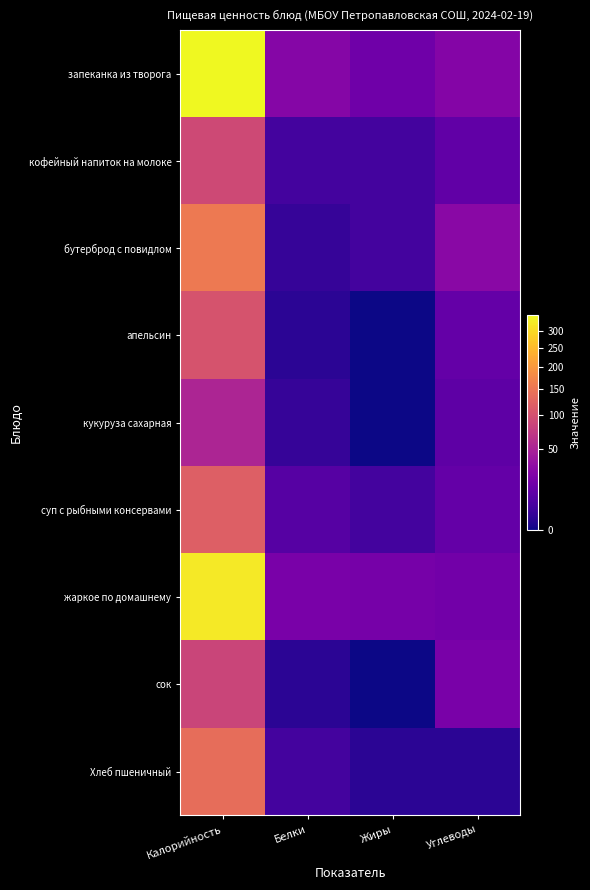

Reading left to right, list all the values displayed in this chart.

запеканка из творога: Калорийность=348	Белки=26	Жиры=16	Углеводы=25
кофейный напиток на молоке: Калорийность=91	Белки=4	Жиры=4	Углеводы=11
бутерброд с повидлом: Калорийность=156	Белки=2	Жиры=4	Углеводы=28
апельсин: Калорийность=103	Белки=1	Жиры=0	Углеводы=12
кукуруза сахарная: Калорийность=52	Белки=2	Жиры=0	Углеводы=10
суп с рыбными консервами: Калорийность=118	Белки=8	Жиры=4	Углеводы=12
жаркое по домашнему: Калорийность=323	Белки=20	Жиры=19	Углеводы=17
сок: Калорийность=85	Белки=1	Жиры=0	Углеводы=20
Хлеб пшеничный: Калорийность=138	Белки=4	Жиры=1	Углеводы=1